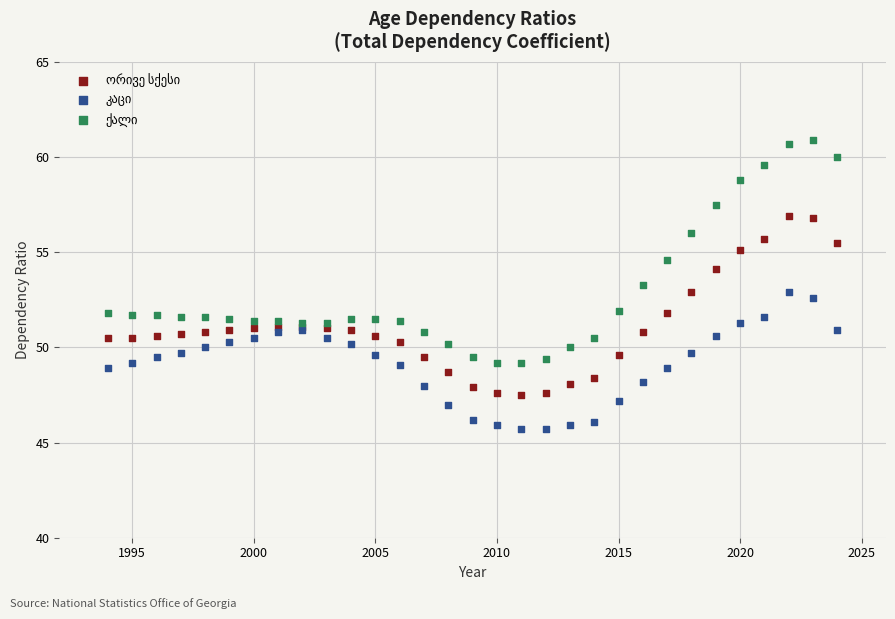

What is the X range (max minus min) for the scatter plot?

30.0